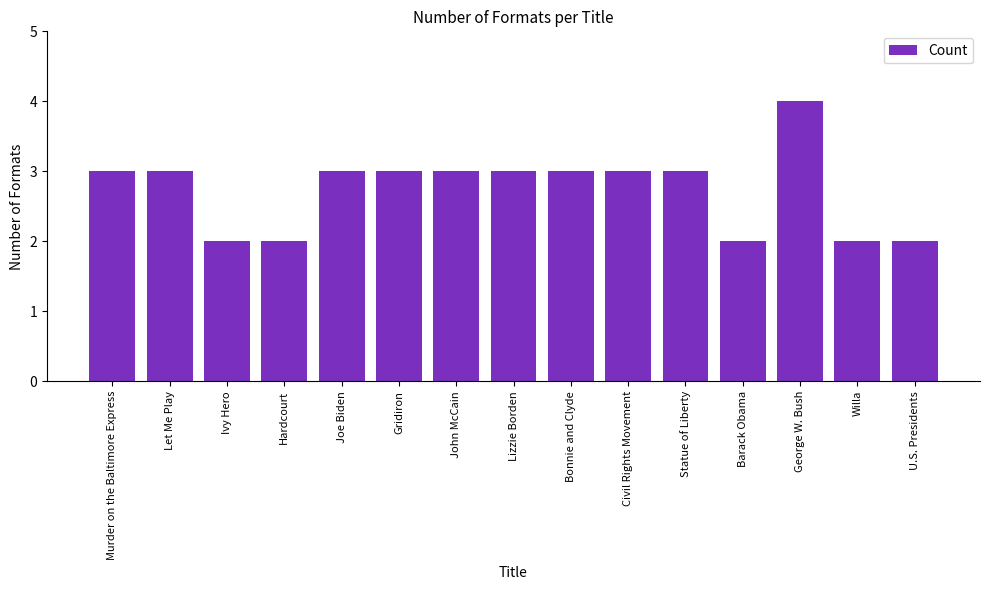

What is the difference between the values at Hardcourt and Gridiron?

1